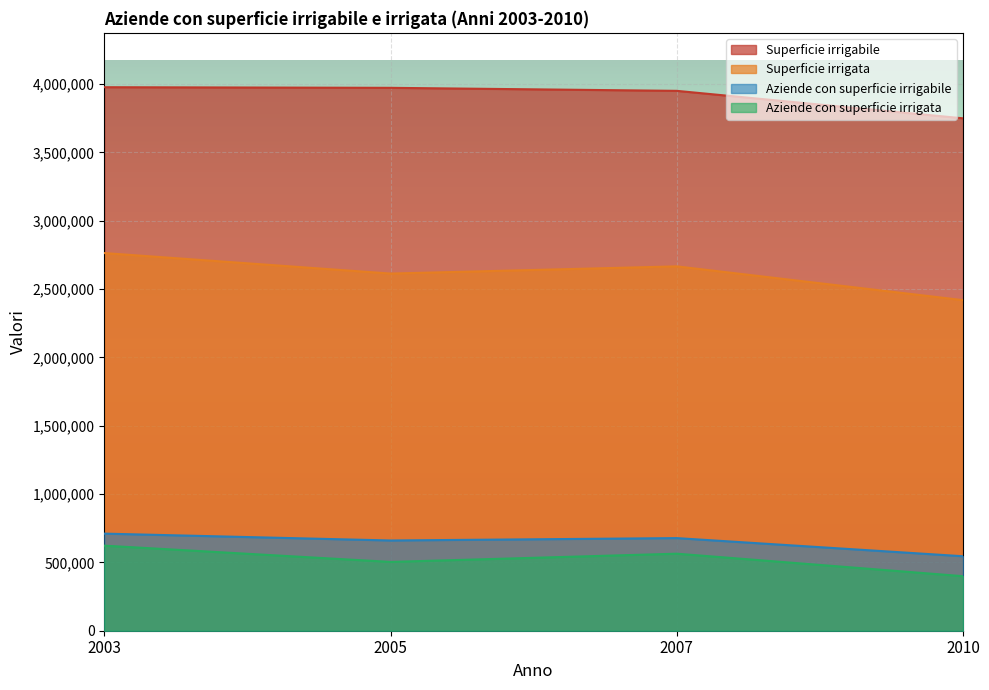

Is it true that Superficie irrigata equals 4312757 at 2003?

False